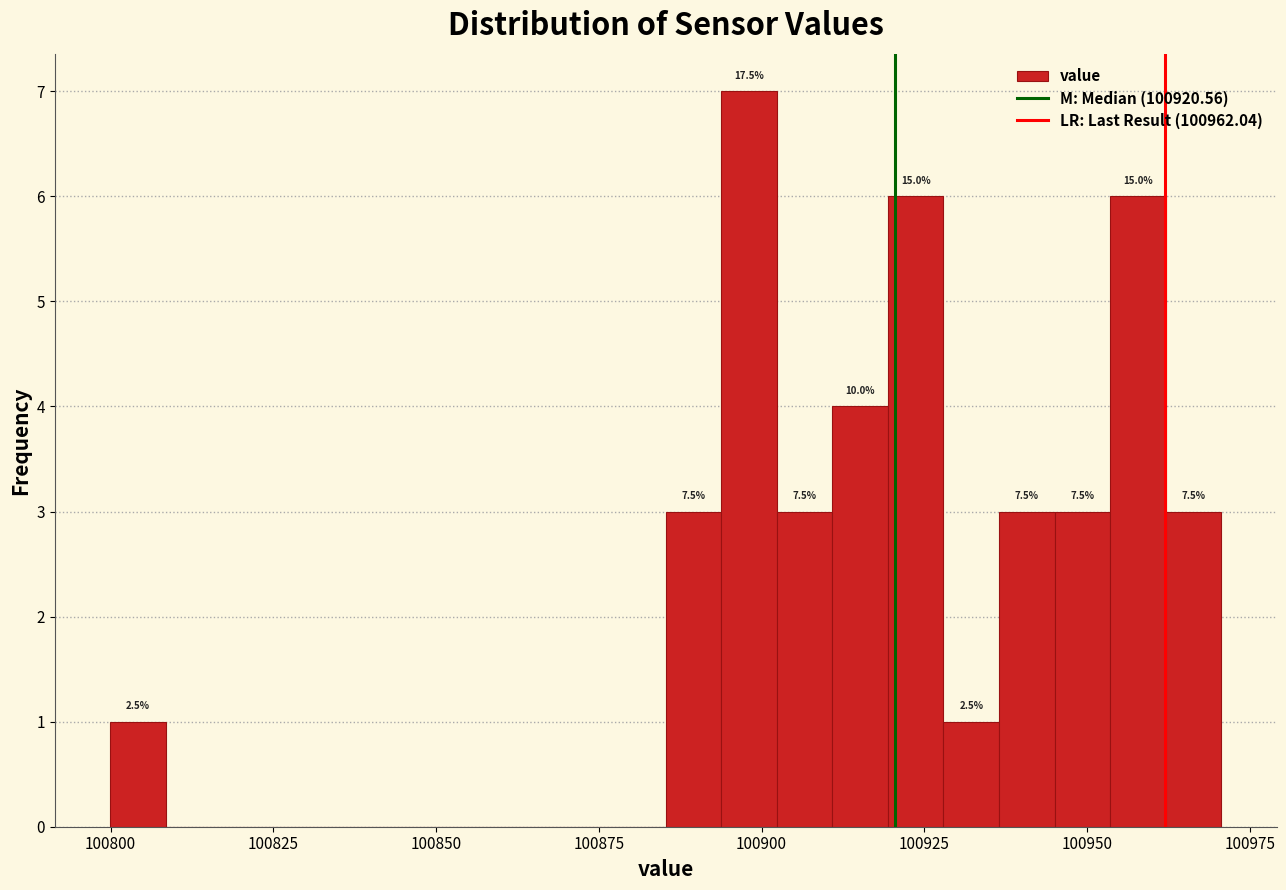

Read against the x-axis, roughly where is the centre of the tallest bar?

100900